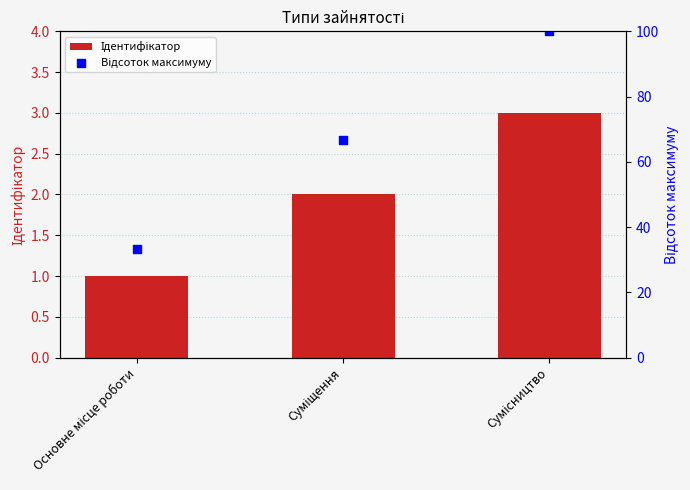

What are all the series names shown in the legend?

Ідентифікатор, Відсоток максимуму